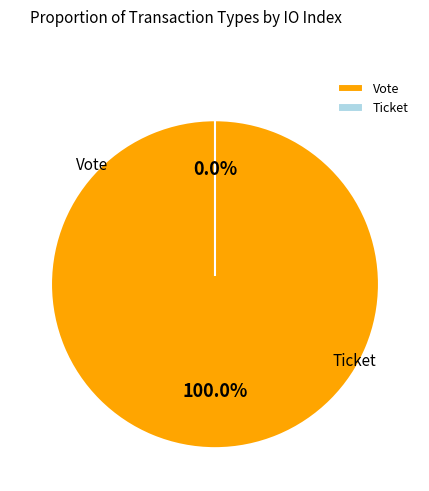

How many segments does this pie chart have?

2